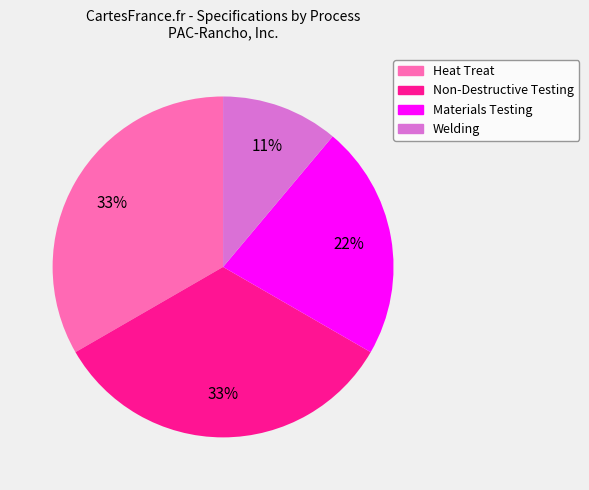

Is there any slice that represents more than half of the pie?

No